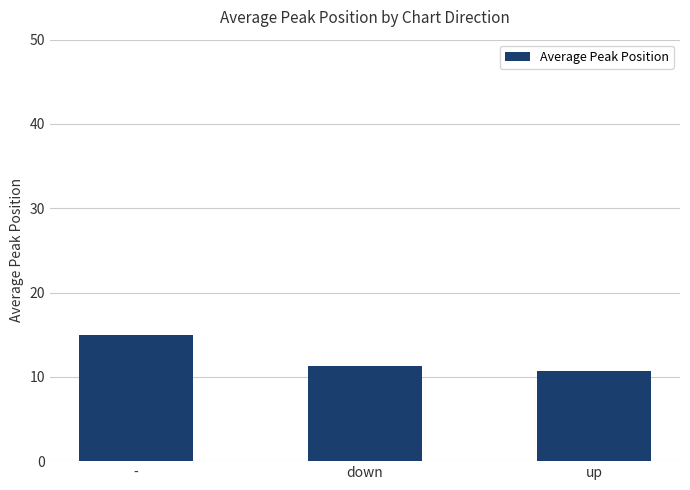

True or false: the data shows 11.3 at down.

True